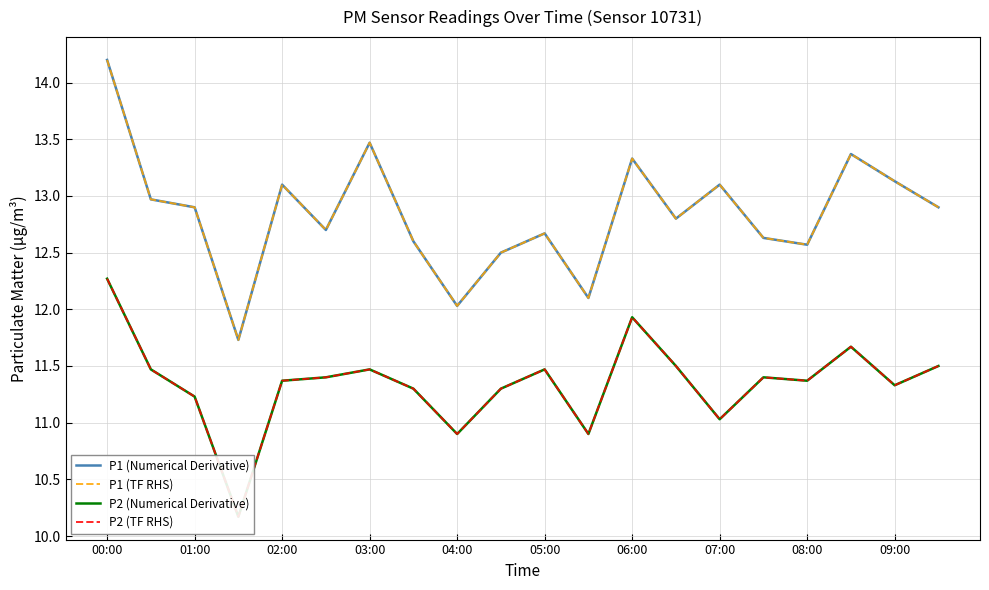

Does the chart have visible grid lines?

Yes